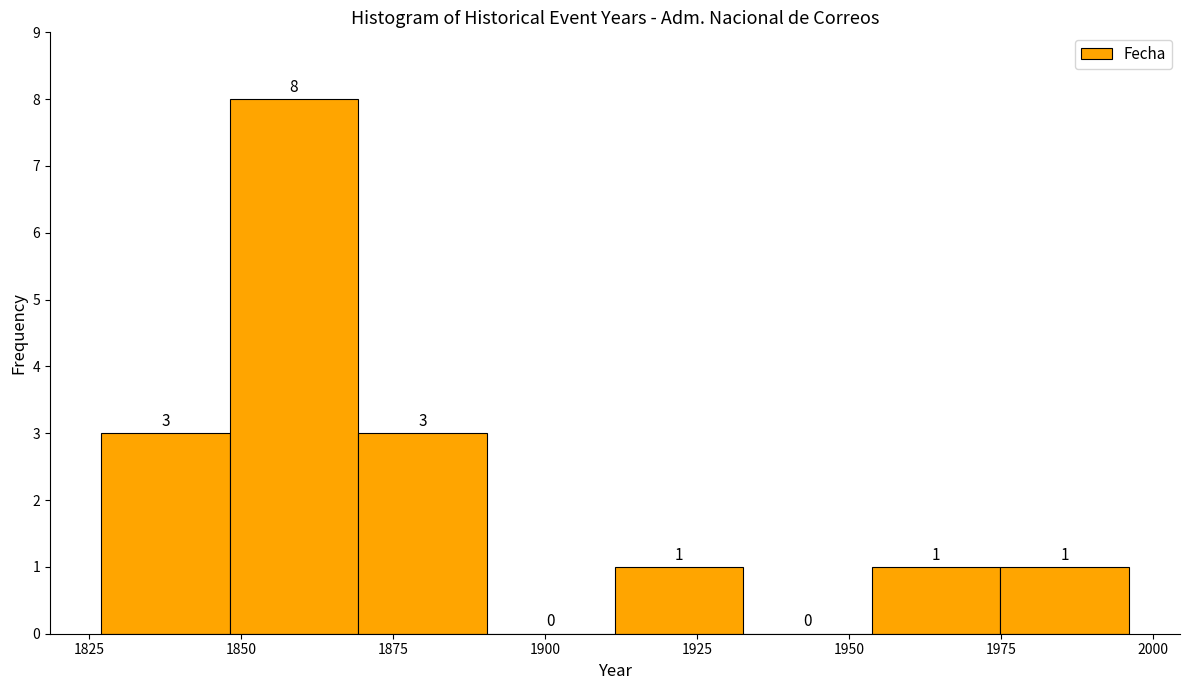

Reading left to right, transcribe this chart: for each bar, give the range it covers on the x-axis and its height. The bar edges are not printed on the chart, so give them approximately, as read against the axis.

1825 to 1850: 3
1850 to 1870: 8
1870 to 1890: 3
1890 to 1910: 0
1910 to 1935: 1
1935 to 1955: 0
1955 to 1975: 1
1975 to 1995: 1